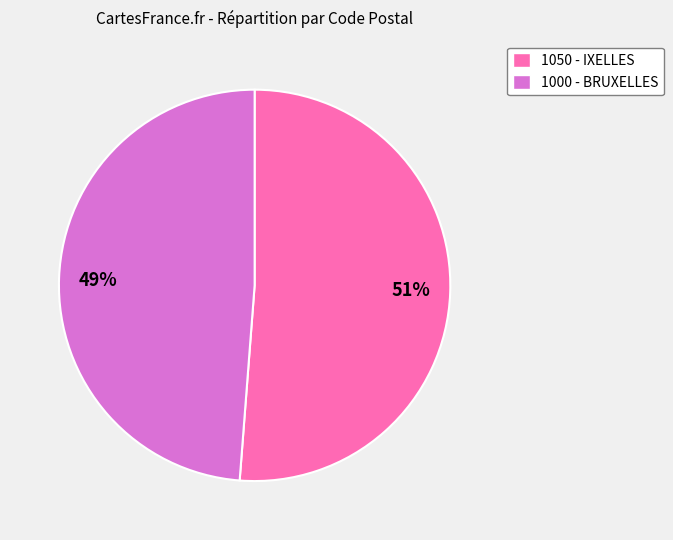

How many slices are in this pie chart?

2